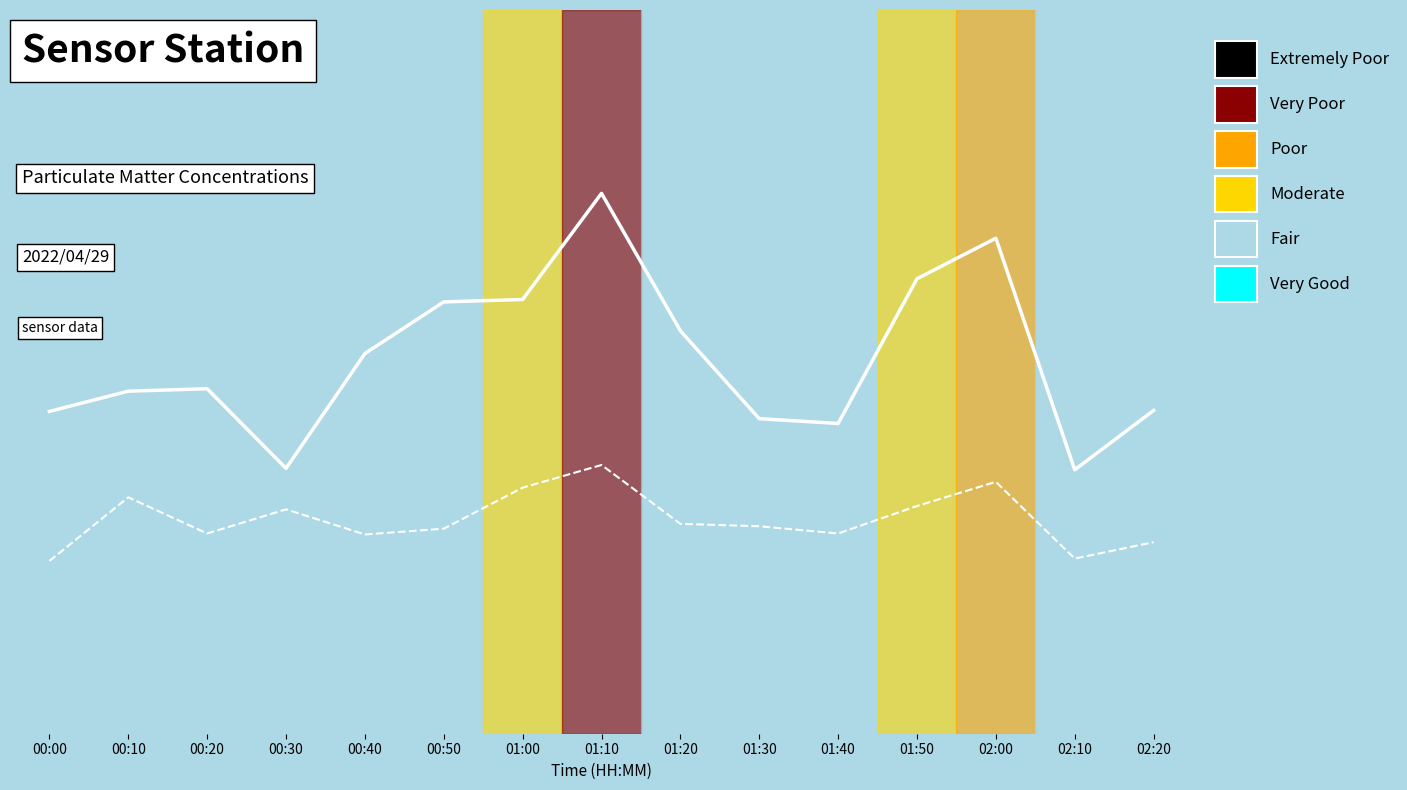

True or false: SDS_P1 trend has a value of 6.5 at 01:30.

True